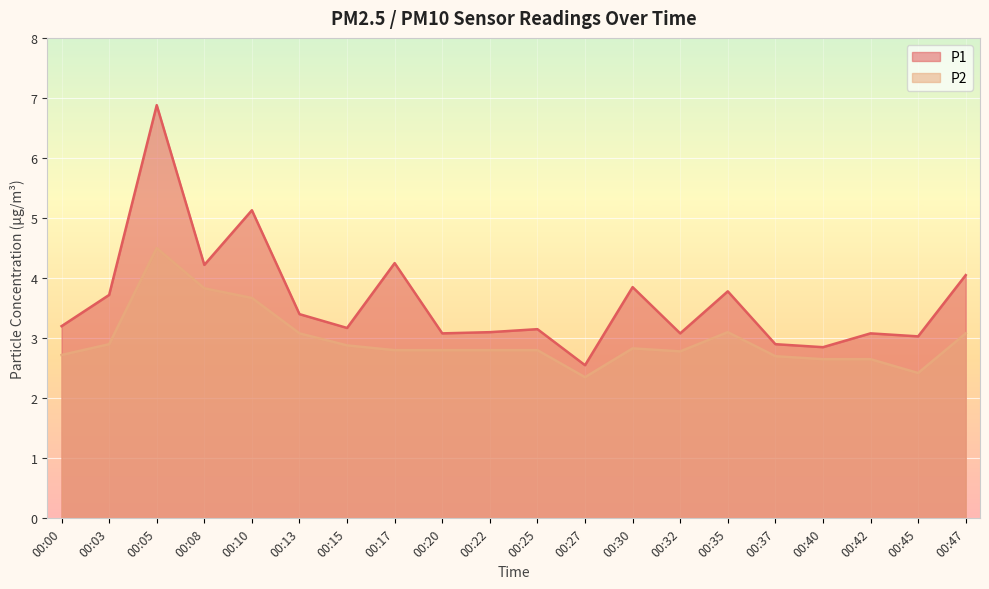

Which has a higher value, 00:30 or 00:37?

00:30